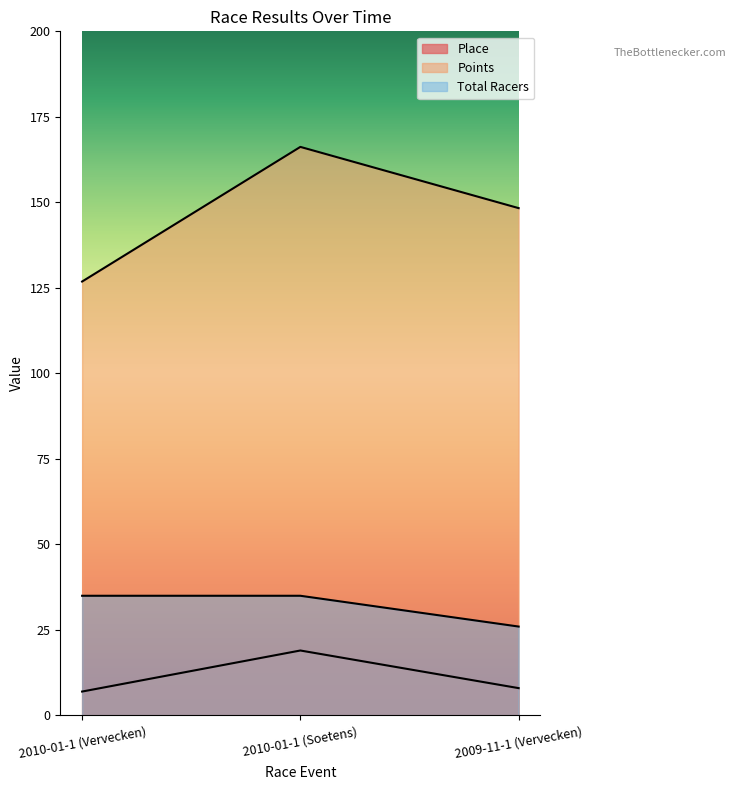

The Place series shows 19.0 at 2010-01-1 (Soetens). True or false?

True